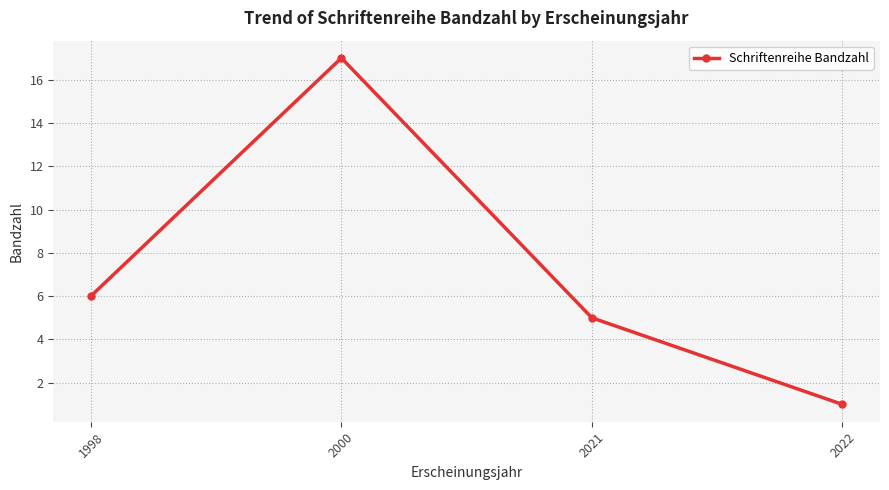

What is the sum of the values at 2021 and 2022?

6